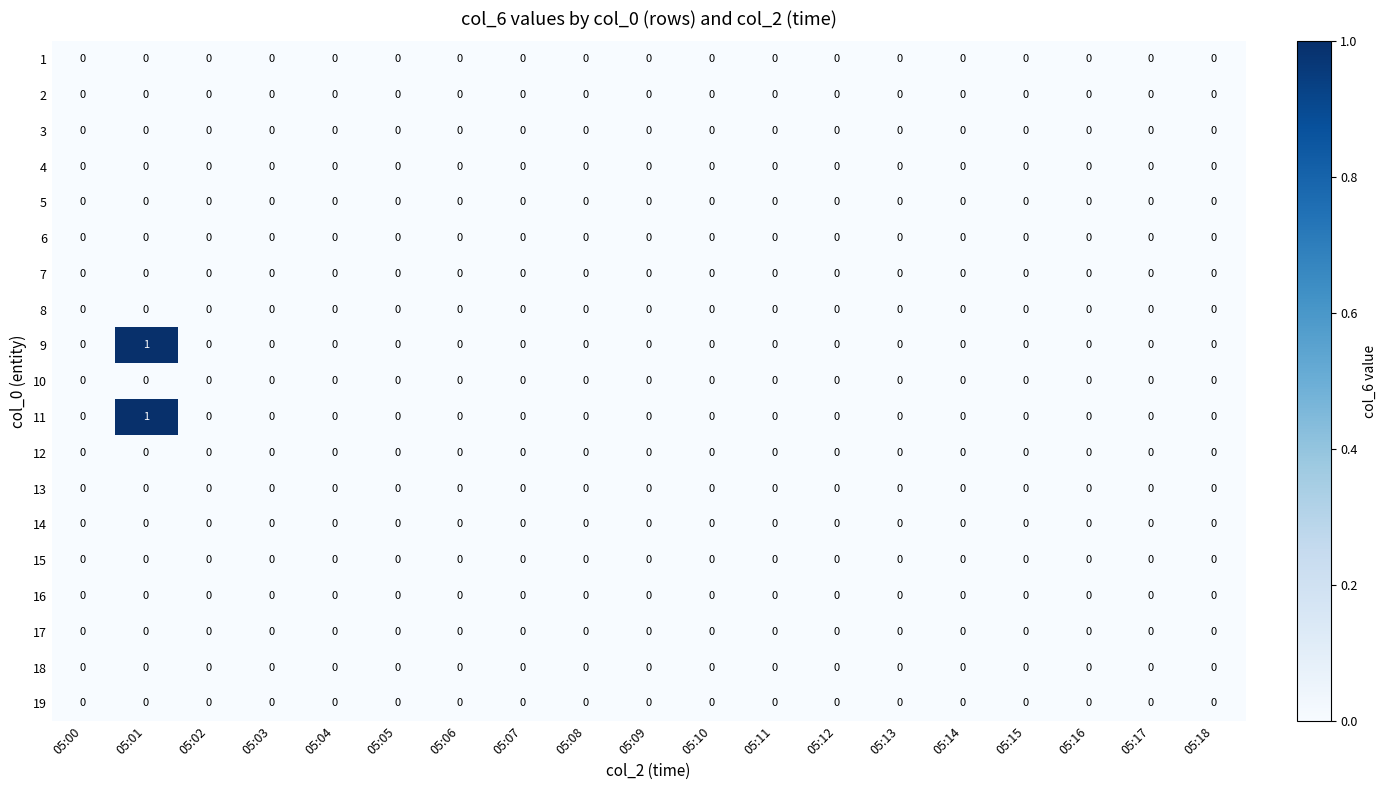

The value of 8 at 05:08 is 0. True or false?

True